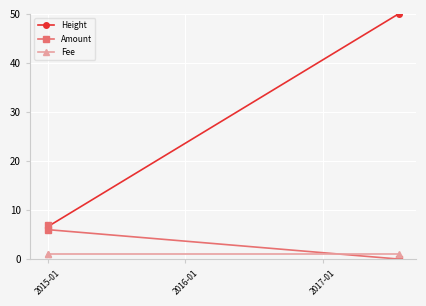

List the series in order of their overall mean, highest first.

Height, Amount, Fee